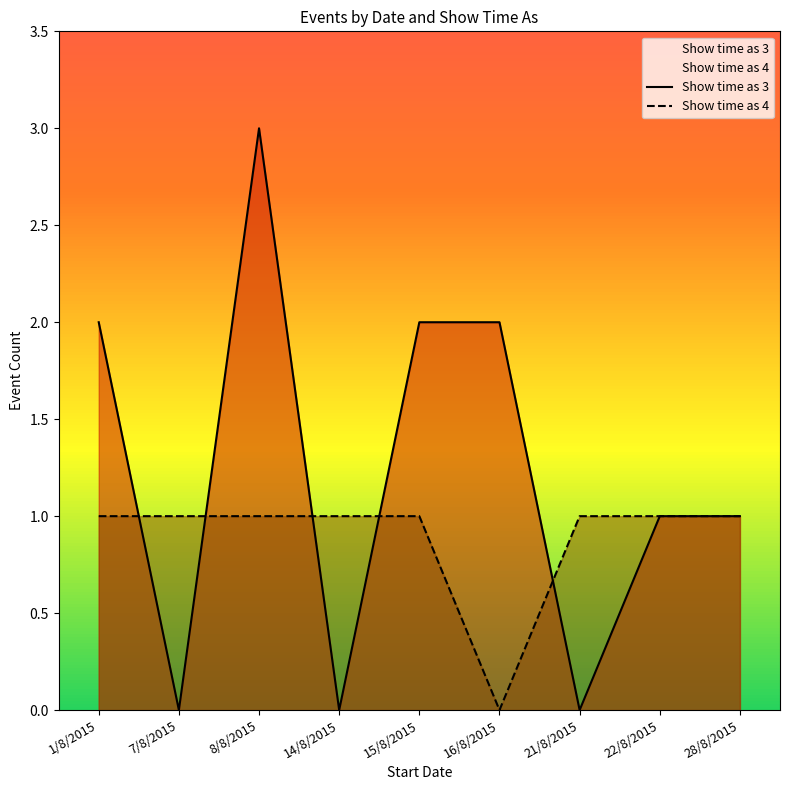

What is the difference between the maximum and minimum values in the Show time as 4 series?

1